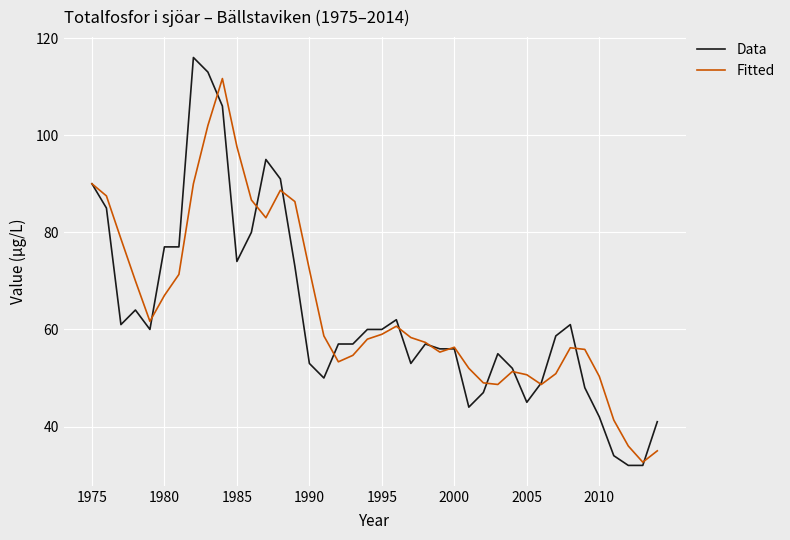

How many interior local peaks does the Fitted series have?

6